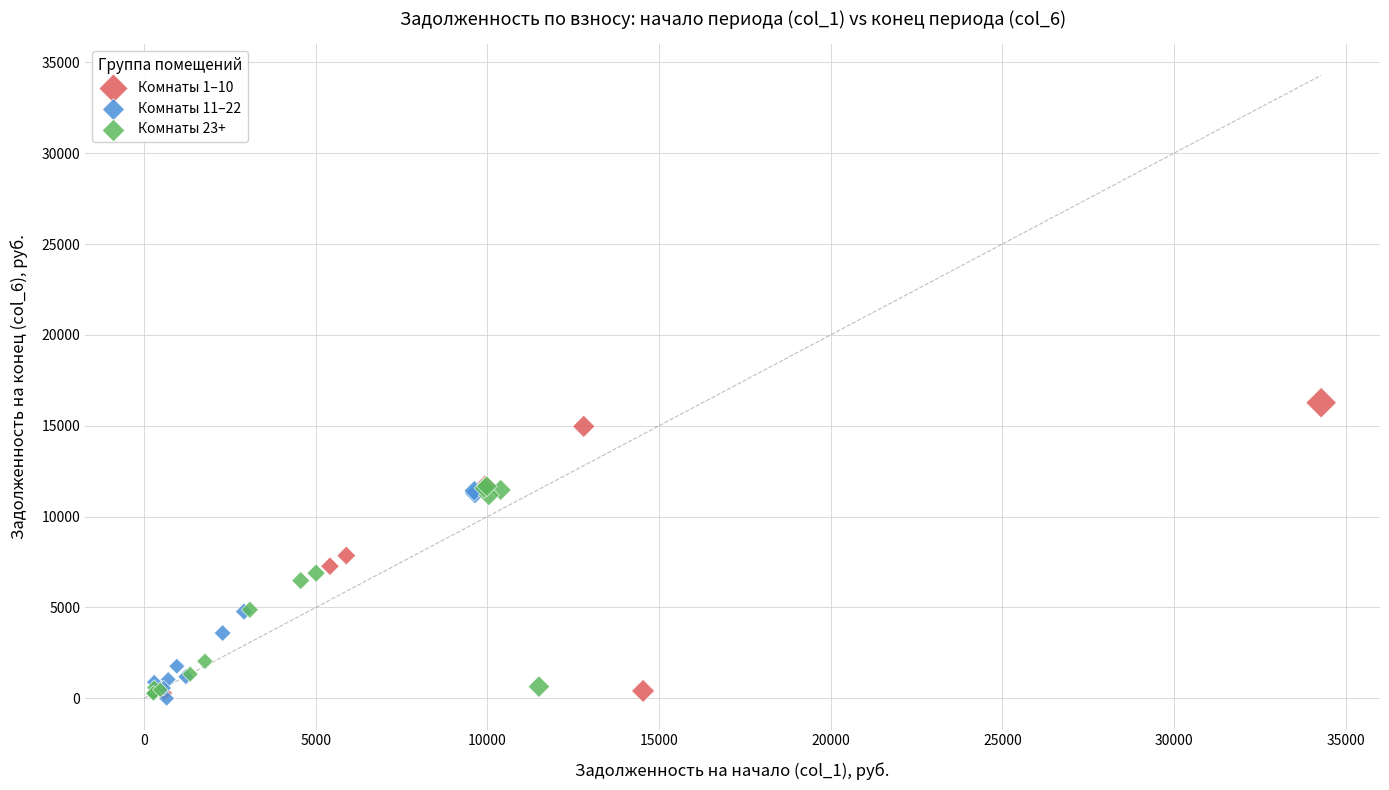

Which series has the widest spread of Y values?

Комнаты 1–10